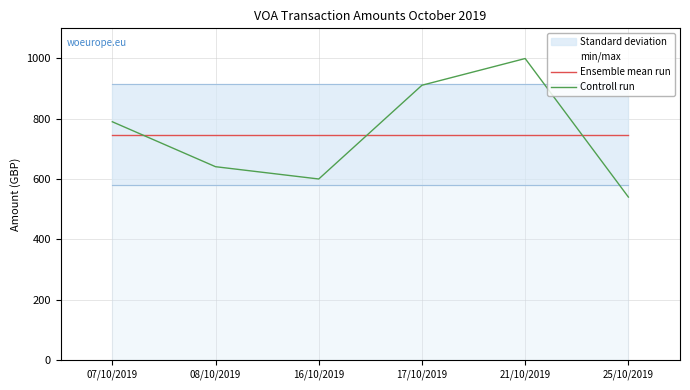

What value does the Controll run series have at 21/10/2019?

999.8